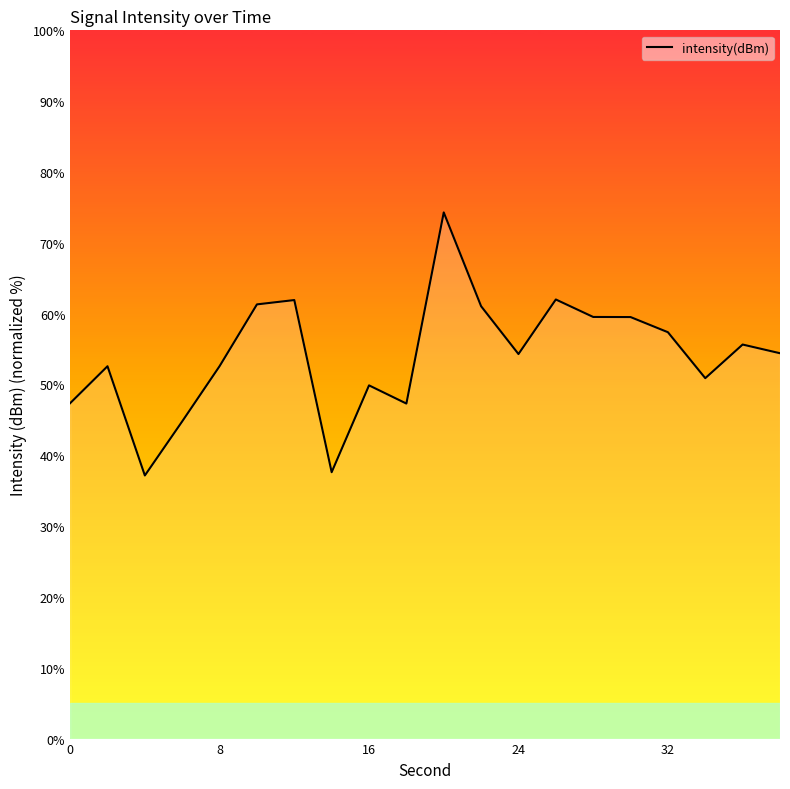

What is the sum of all values?

1081.4